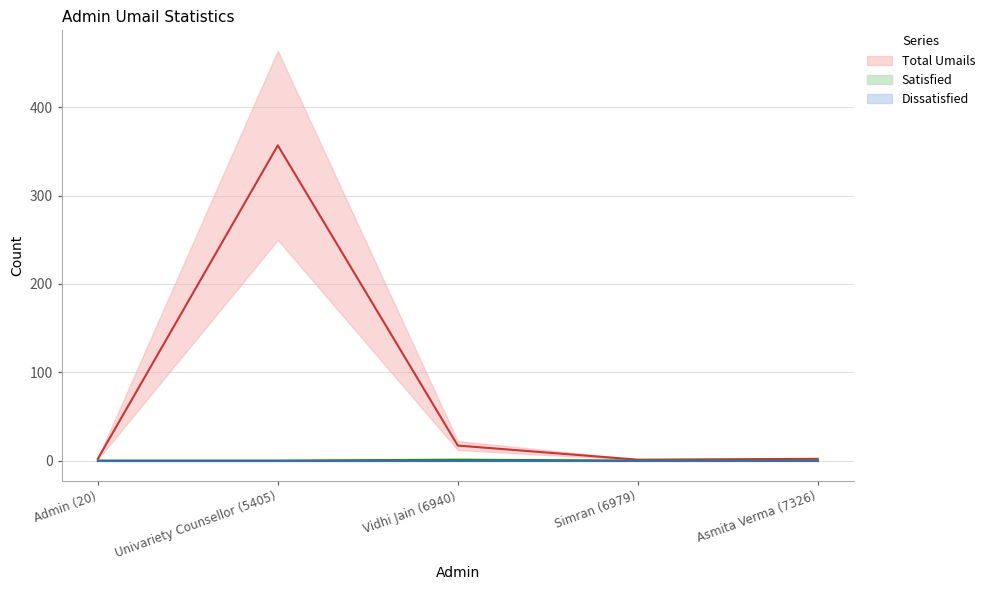

True or false: Total Umails has more than 1 interior local peaks.

False